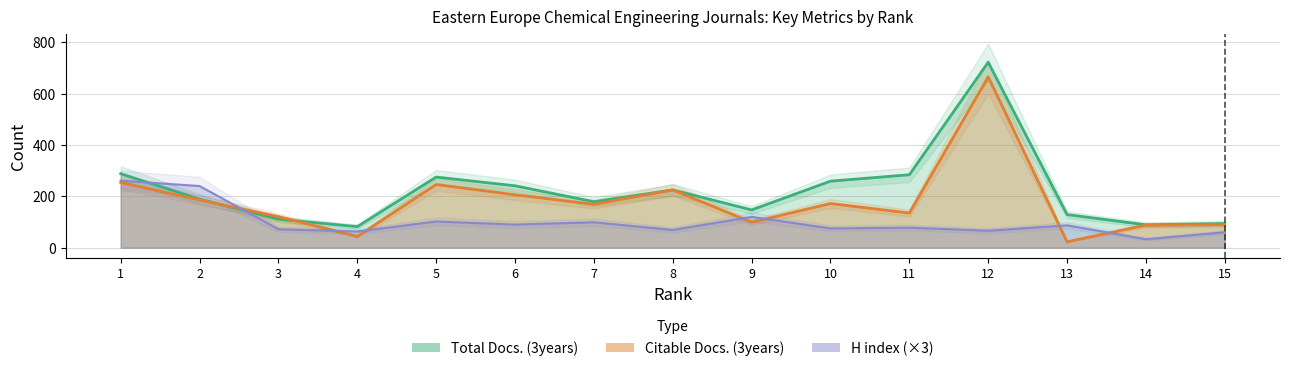

What is the value of the H index point at the 1st from the left?

261